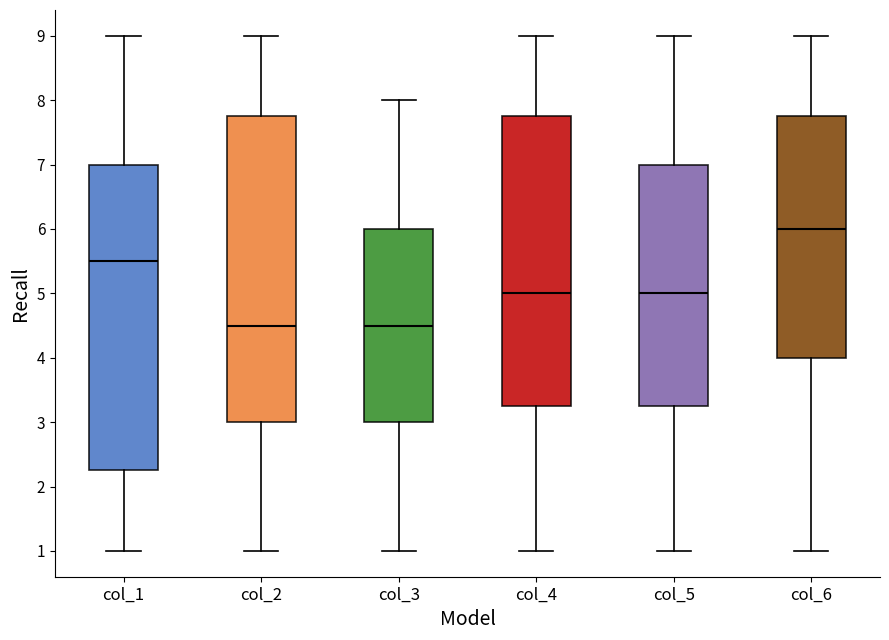

Reading left to right, read every box against the y-axis: the position of its median line, the range the box covers, and the ends of its whiskers. The values are not printed on the chart, so give them approximately, as read against the axis.

col_1: median 5.5, box 2.3 to 7.0, whiskers 1.0 to 9.0
col_2: median 4.5, box 3.0 to 7.8, whiskers 1.0 to 9.0
col_3: median 4.5, box 3.0 to 6.0, whiskers 1.0 to 8.0
col_4: median 5.0, box 3.3 to 7.8, whiskers 1.0 to 9.0
col_5: median 5.0, box 3.3 to 7.0, whiskers 1.0 to 9.0
col_6: median 6.0, box 4.0 to 7.8, whiskers 1.0 to 9.0